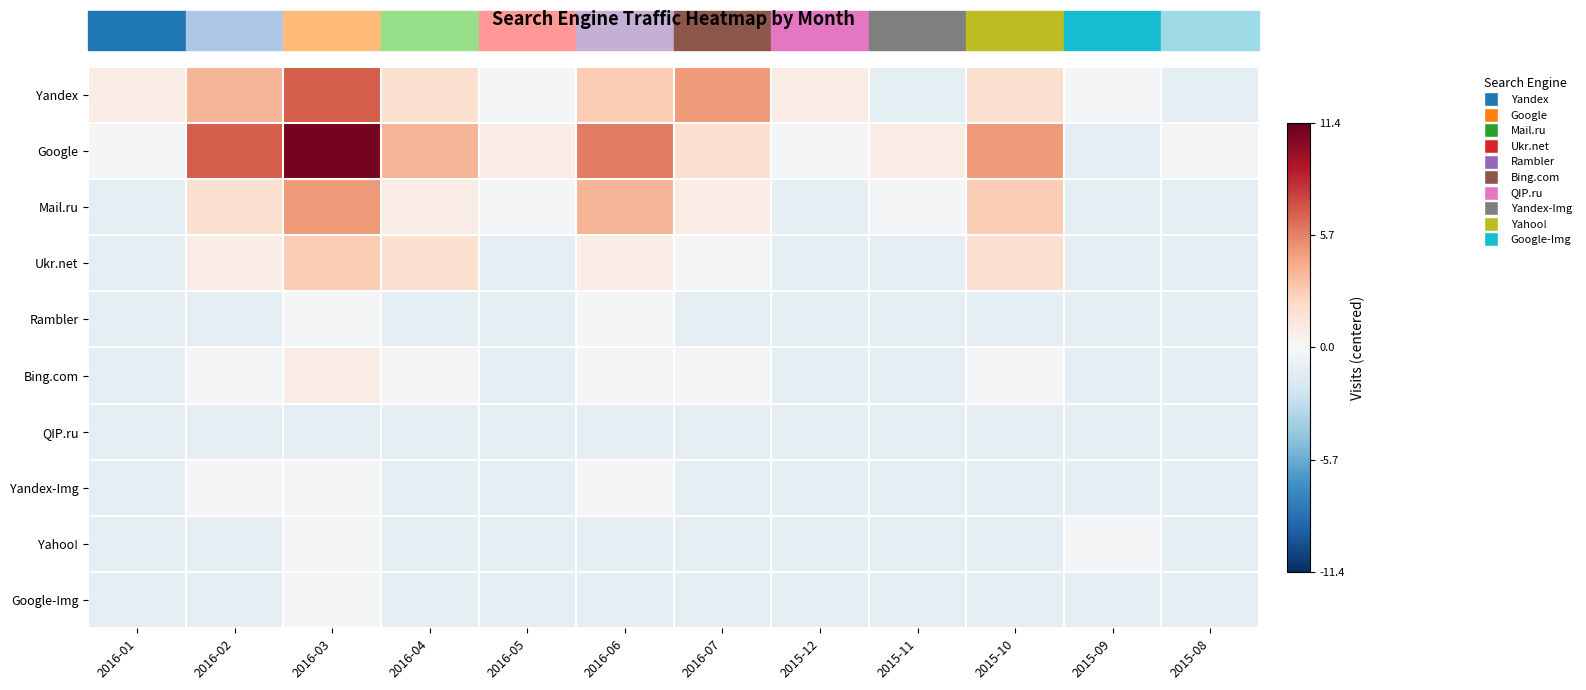

How many categories are shown in the chart?

12